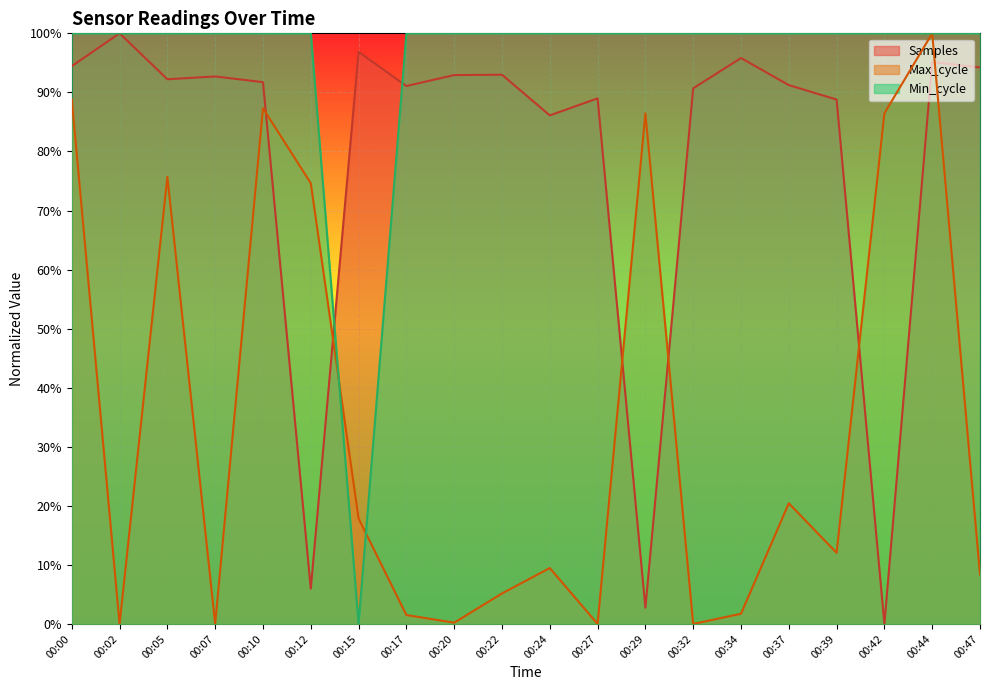

The Max_cycle series shows 1.0 at 00:44. True or false?

True